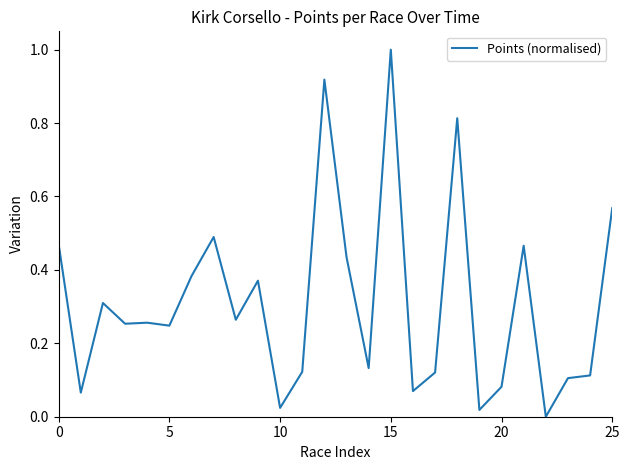

What is the greatest value displayed?

1.0